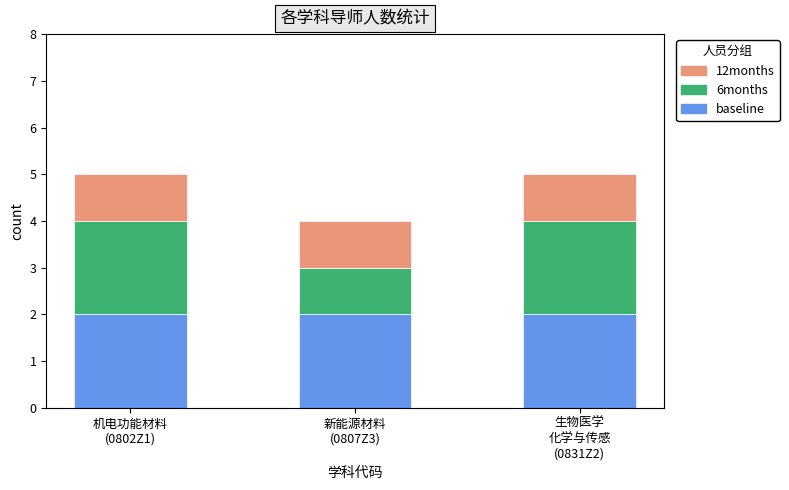

How many bars are there in total?

3